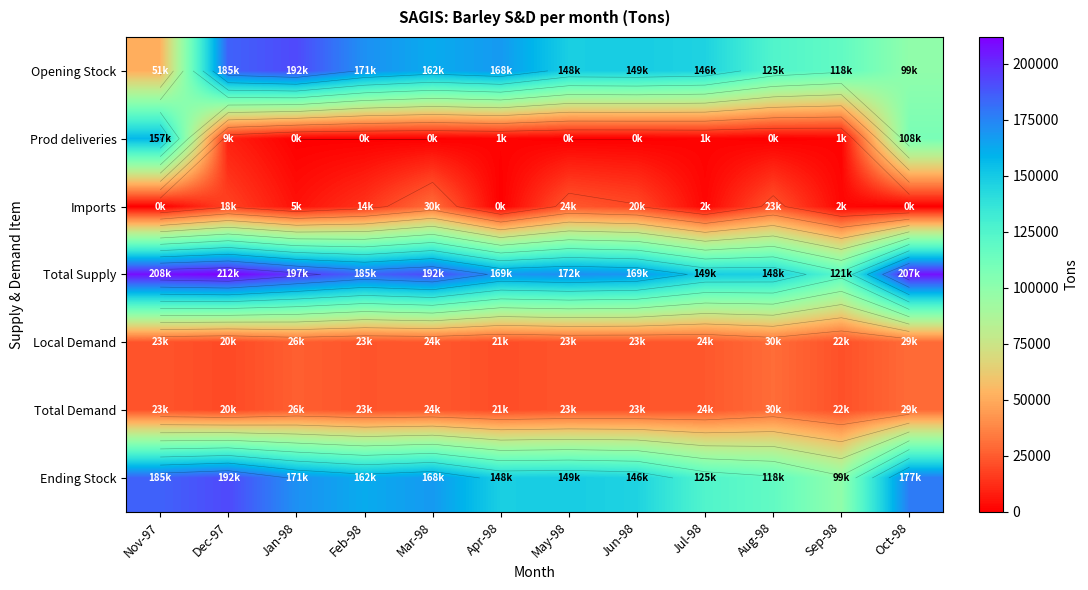

What is the difference between the second highest and second lowest values in the Opening Stock series?

86000